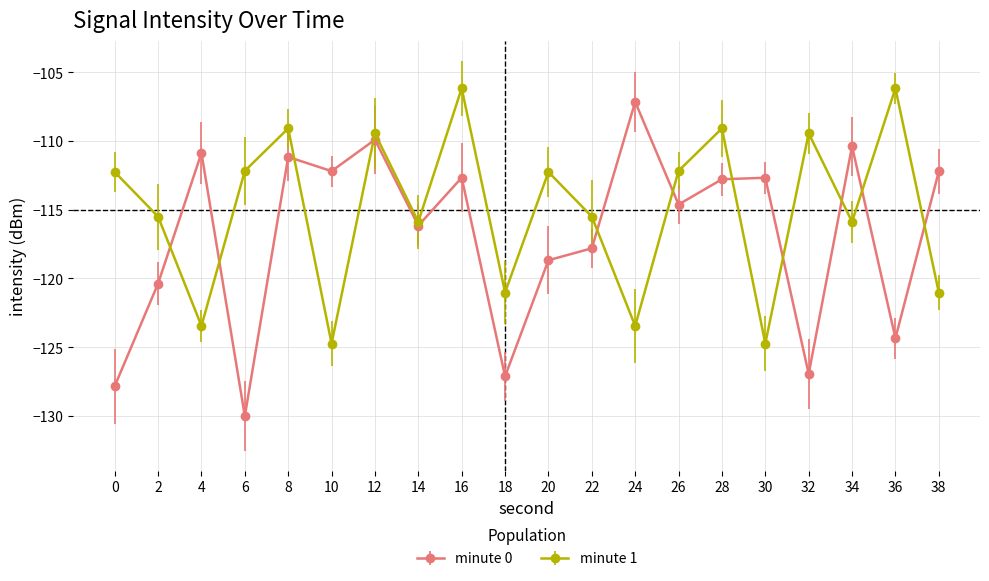

How many categories are shown in the chart?

20